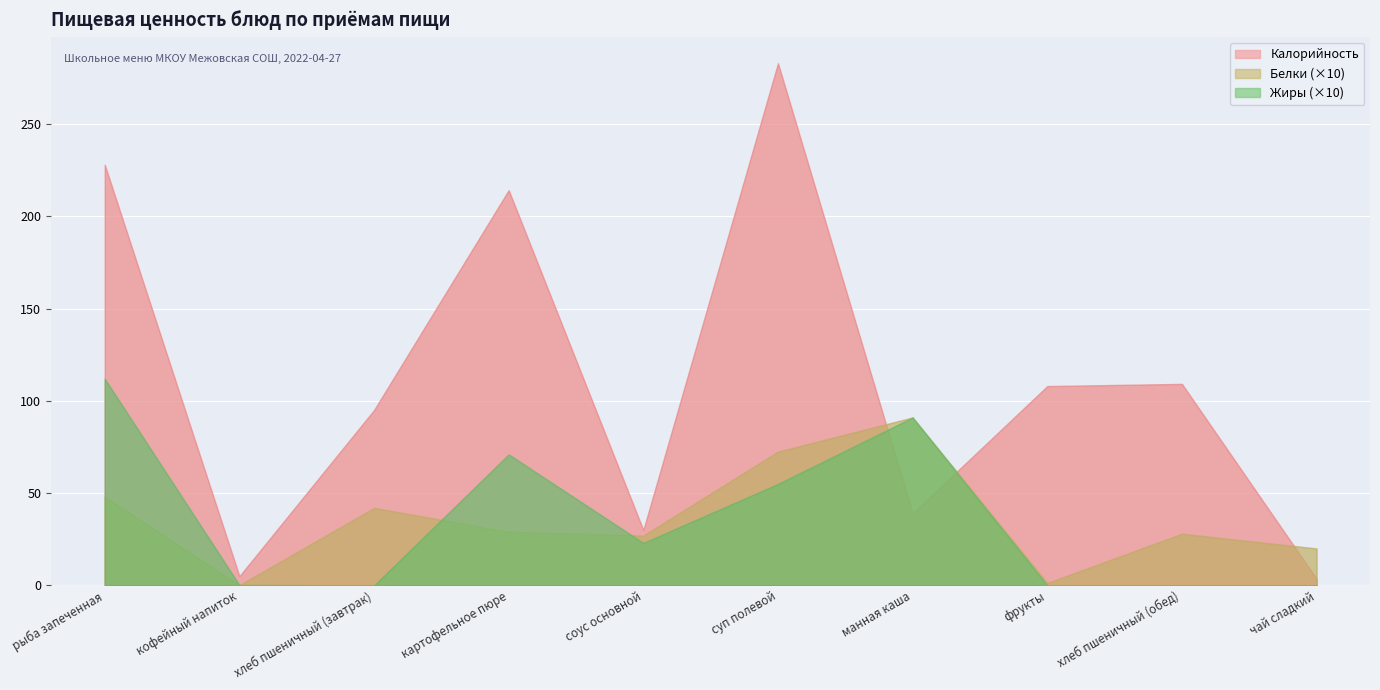

Is it true that Белки equals 2.7 at соус основной?

True